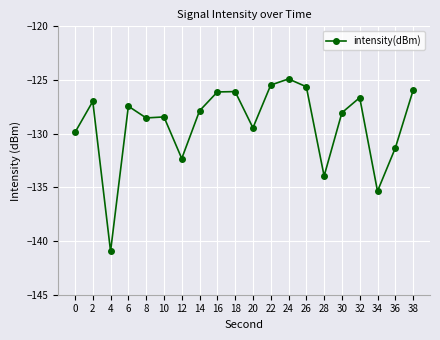

At which label is the value closest to -132?

12